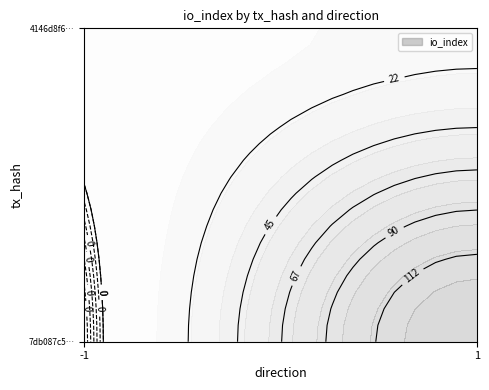

What is the highest value of the 4146d8f670fafe5252aaeefd9a092ccc0c44c4b series?

17